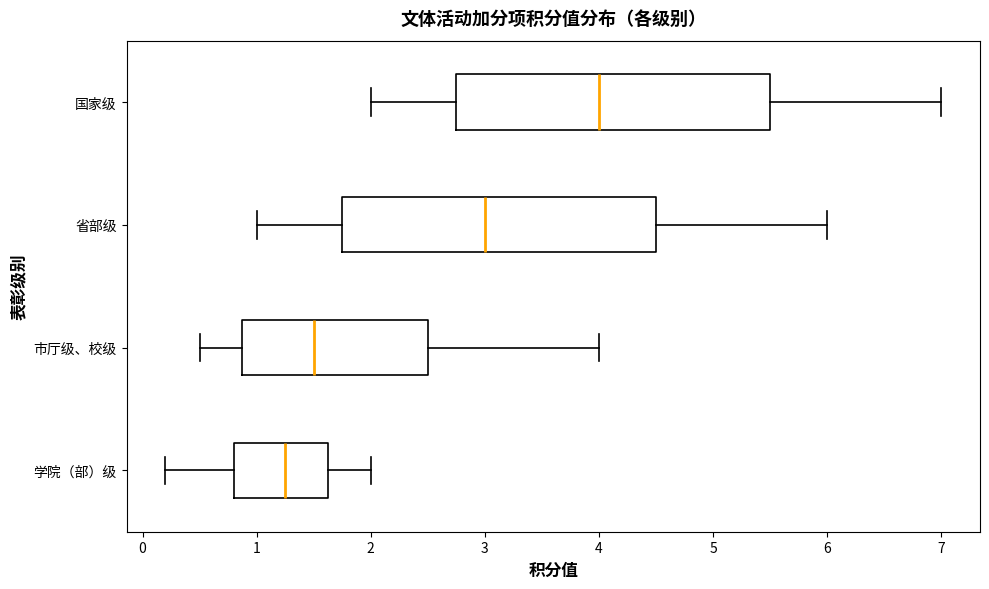

Reading bottom to top, transcribe this box plot: for each box, give where its median line is, the range the box spans, and where its two whiskers end, as read against the x-axis. The values are not printed on the chart, so give them approximately, as read against the axis.

学院（部）级: median 1.3, box 0.8 to 1.6, whiskers 0.2 to 2.0
市厅级、校级: median 1.5, box 0.9 to 2.5, whiskers 0.5 to 4.0
省部级: median 3.0, box 1.8 to 4.5, whiskers 1.0 to 6.0
国家级: median 4.0, box 2.8 to 5.5, whiskers 2.0 to 7.0